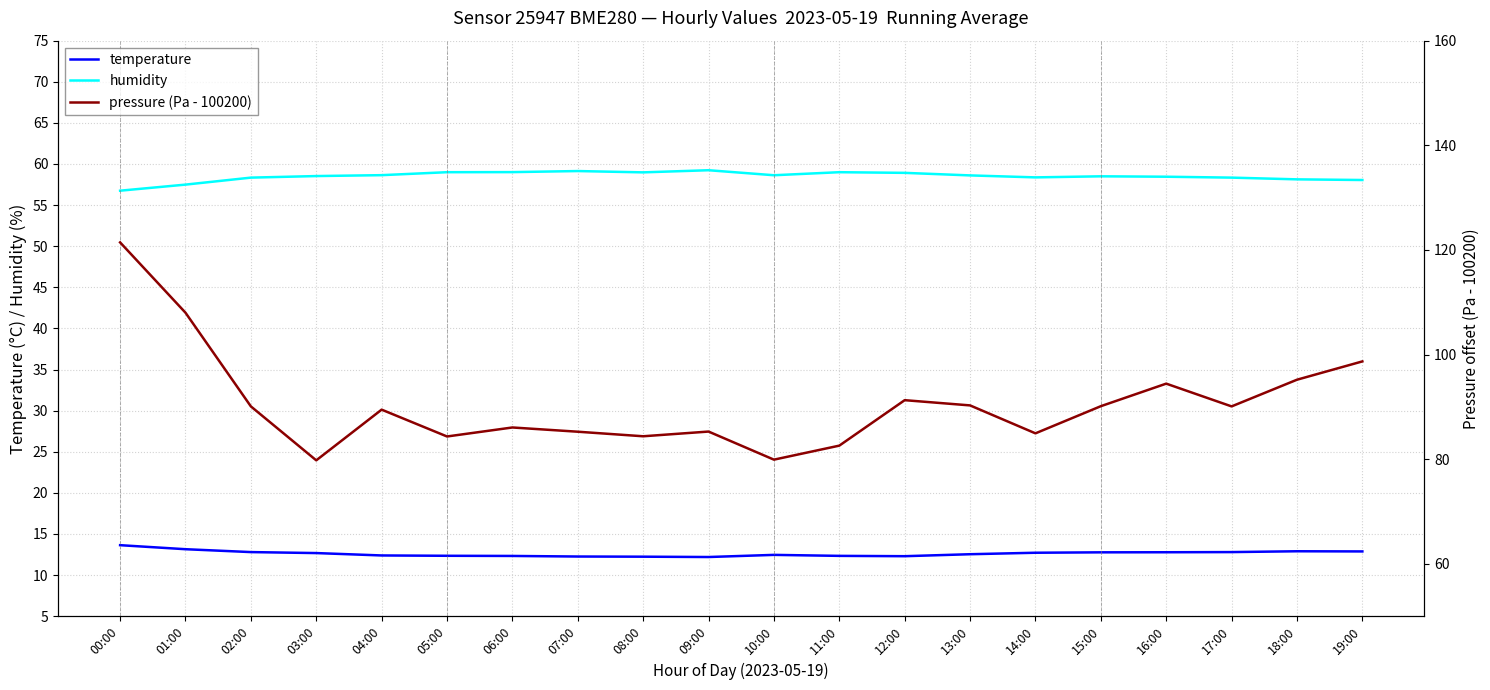

At which category does the chart reach its peak across all series?

00:00